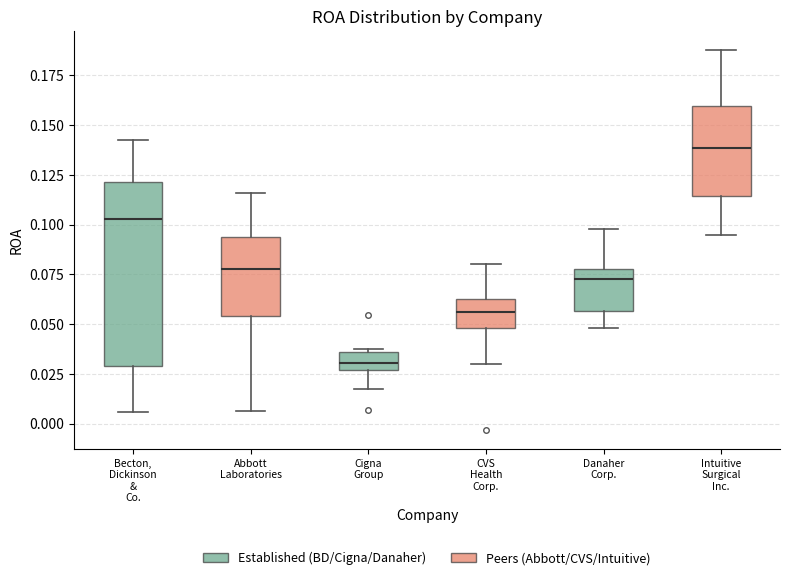

Where does the median line of the box for CVS Health Corp. sit on the y-axis? The values are not printed on the chart, so give them approximately, as read against the axis.

0.055